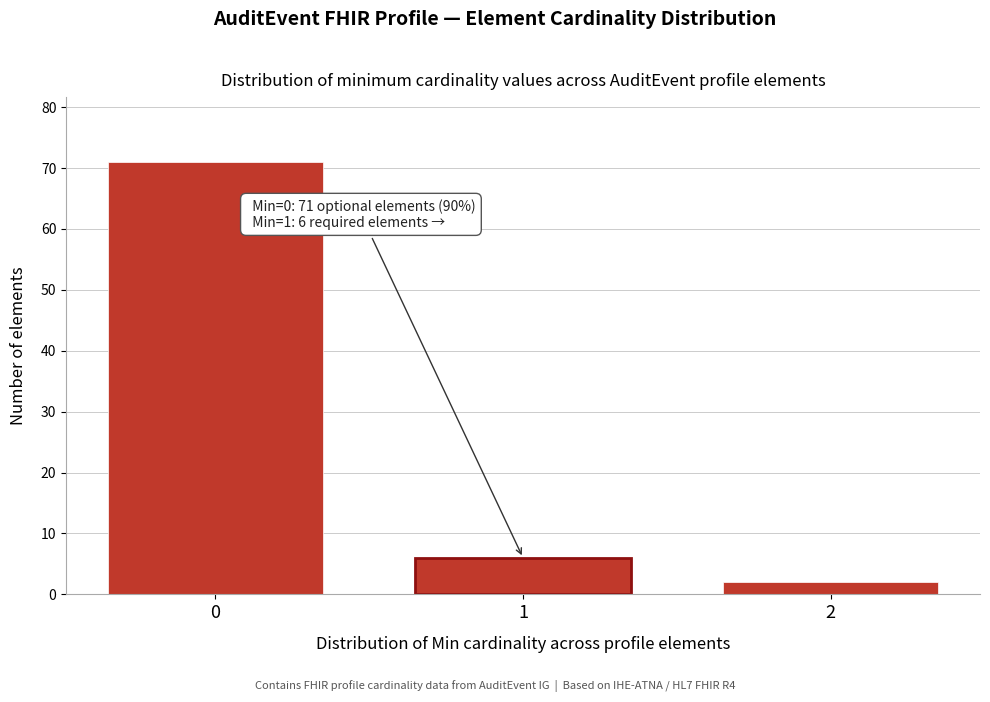

Reading left to right, transcribe all the data shown in this chart.

0=71	1=6	2=2